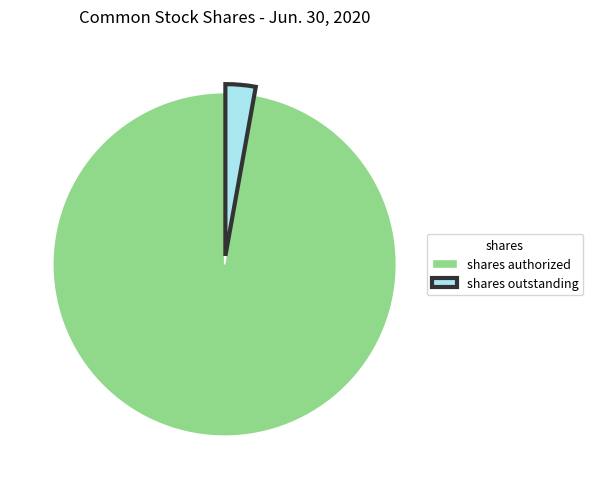

How many slices are in this pie chart?

2